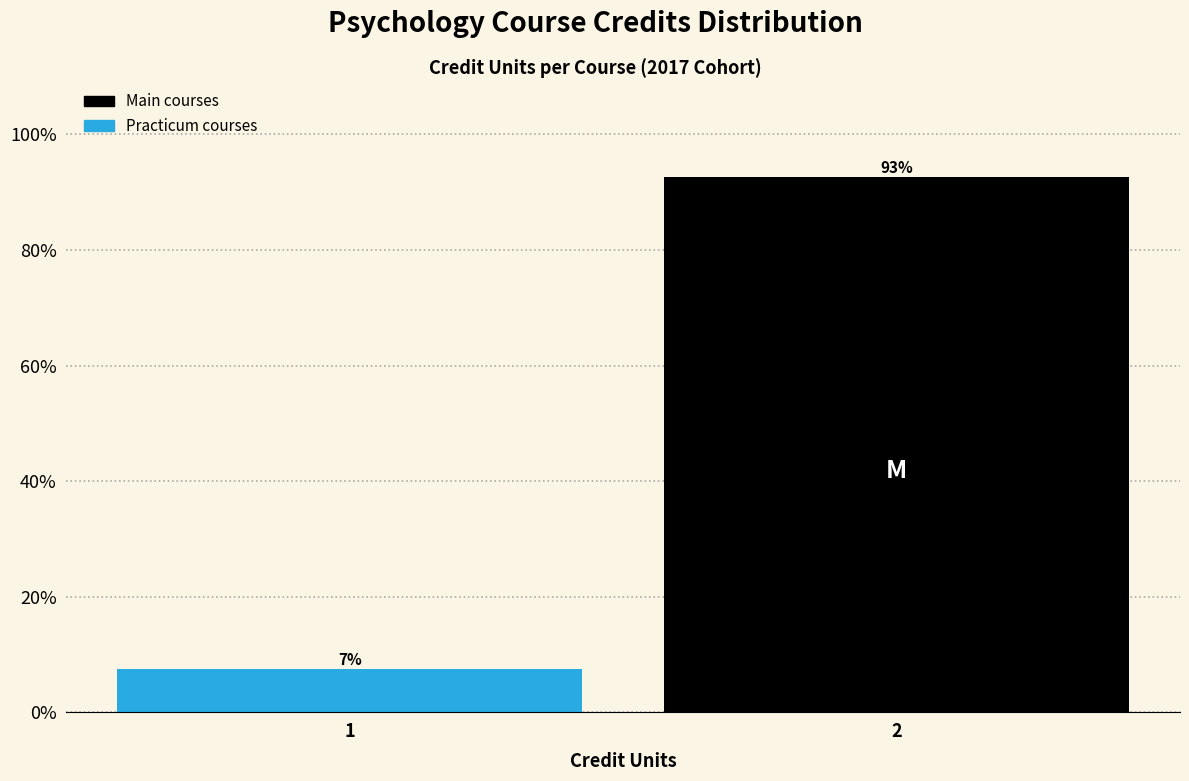

What is the sum of all values?

100.0